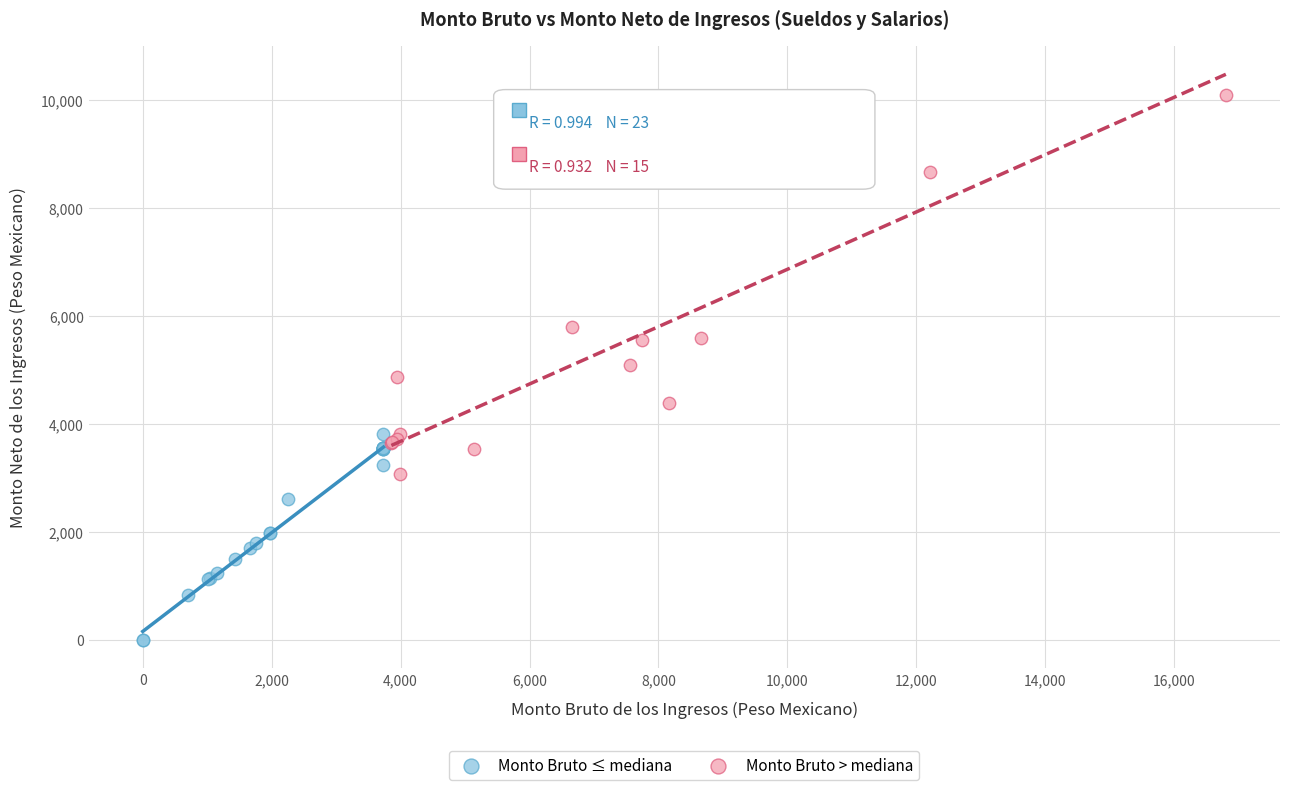

Which series contains the highest Y value?

Monto Bruto > mediana